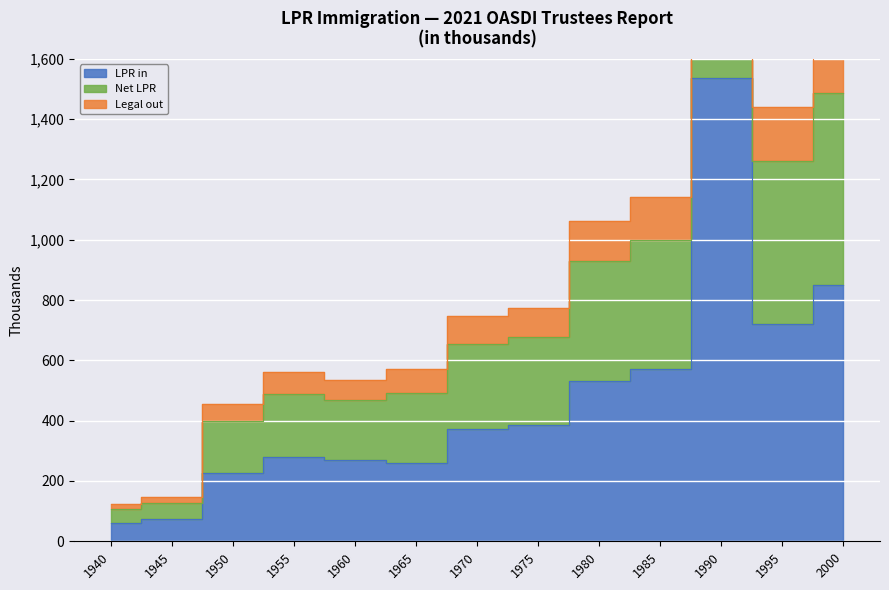

Is the value of Legal out at 1990 greater than the value of LPR in at 1955?

Yes